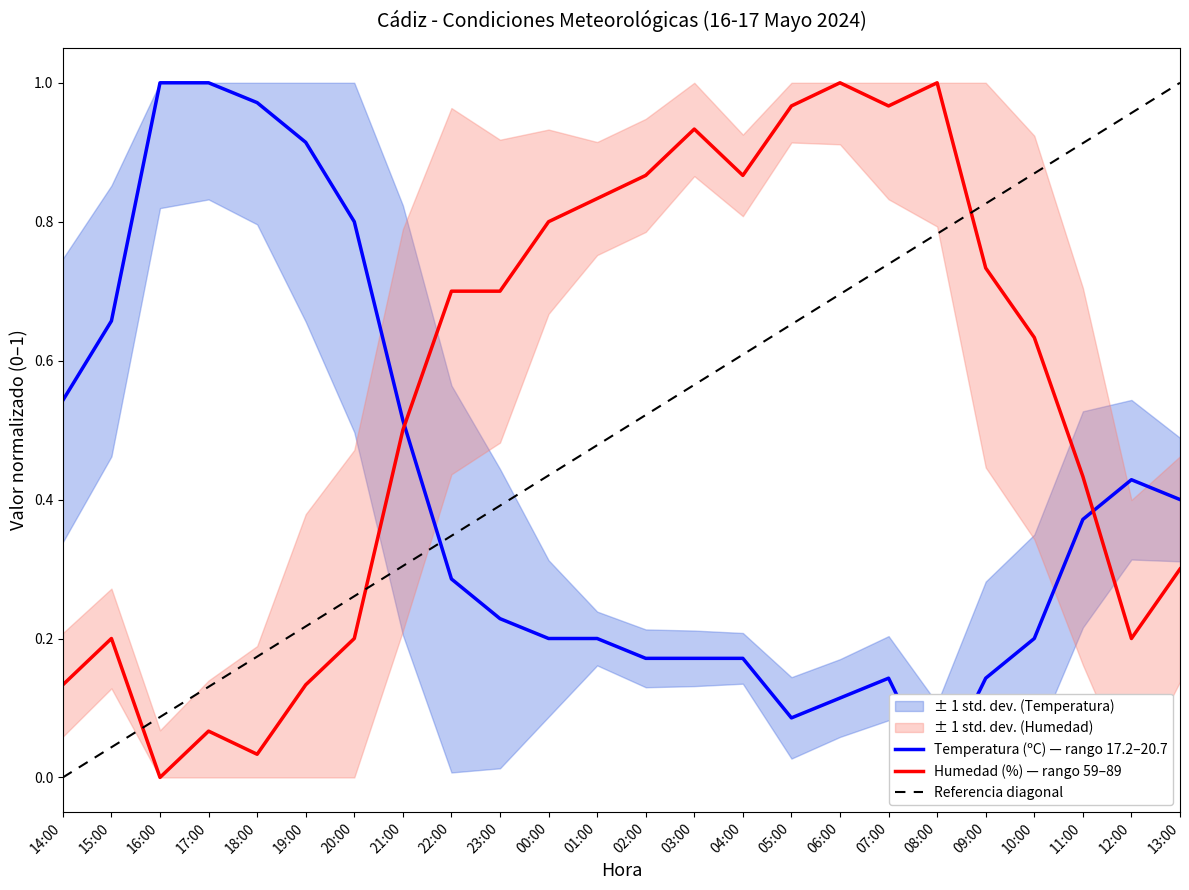

What is the highest value of the Humedad (%) series?

1.0